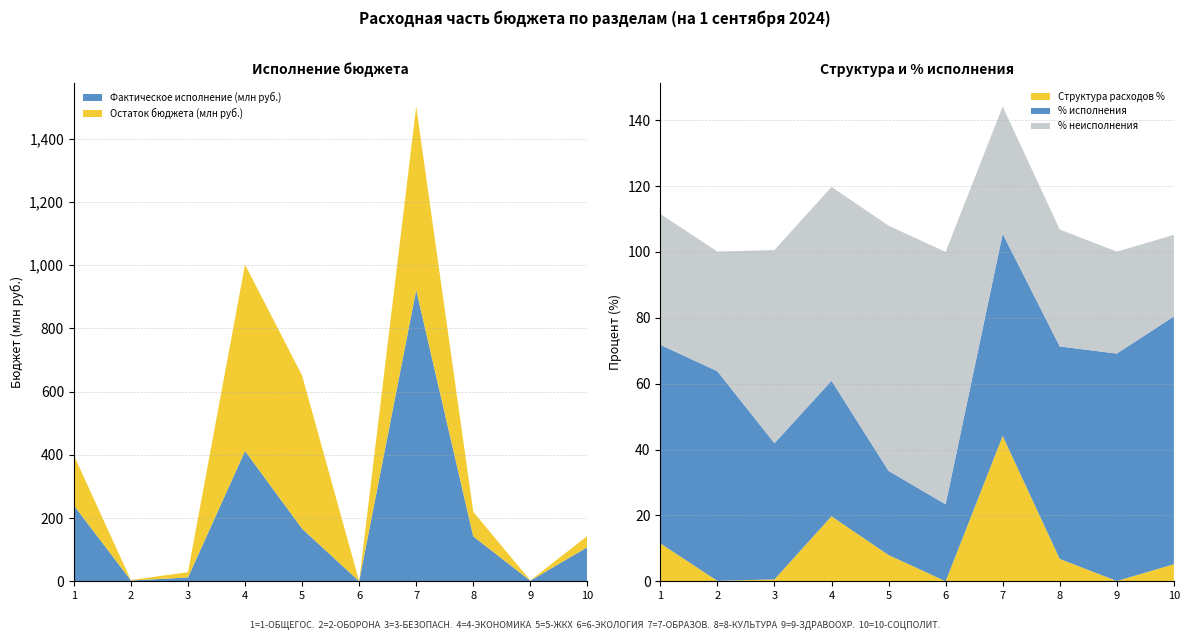

Reading left to right, what are all the values shown in this chart?

Утверждено в бюджете: ОБЩЕГОСУДАРСТВЕННЫЕ ВОПРОСЫ=399001.3	НАЦИОНАЛЬНАЯ ОБОРОНА=4003.0	НАЦИОНАЛЬНАЯ БЕЗОПАСНОСТЬ=28782.4	НАЦИОНАЛЬНАЯ ЭКОНОМИКА=1002156.5	ЖИЛИЩНО-КОММУНАЛЬНОЕ ХОЗЯЙСТВО=651129.2	ОХРАНА ОКРУЖАЮЩЕЙ СРЕДЫ=428.3	ОБРАЗОВАНИЕ=1502097.7	КУЛЬТУРА, КИНЕМАТОГРАФИЯ=219860.5	ЗДРАВООХРАНЕНИЕ=2662.8	СОЦИАЛЬНАЯ ПОЛИТИКА=143520.7
Фактическое исполнение: ОБЩЕГОСУДАРСТВЕННЫЕ ВОПРОСЫ=240483.5	НАЦИОНАЛЬНАЯ ОБОРОНА=2547.7	НАЦИОНАЛЬНАЯ БЕЗОПАСНОСТЬ=11896.8	НАЦИОНАЛЬНАЯ ЭКОНОМИКА=412206.8	ЖИЛИЩНО-КОММУНАЛЬНОЕ ХОЗЯЙСТВО=166317.1	ОХРАНА ОКРУЖАЮЩЕЙ СРЕДЫ=100.0	ОБРАЗОВАНИЕ=921378.3	КУЛЬТУРА, КИНЕМАТОГРАФИЯ=141832.0	ЗДРАВООХРАНЕНИЕ=1838.4	СОЦИАЛЬНАЯ ПОЛИТИКА=107968.5
Процентное исполнение: ОБЩЕГОСУДАРСТВЕННЫЕ ВОПРОСЫ=60.3	НАЦИОНАЛЬНАЯ ОБОРОНА=63.6	НАЦИОНАЛЬНАЯ БЕЗОПАСНОСТЬ=41.3	НАЦИОНАЛЬНАЯ ЭКОНОМИКА=41.1	ЖИЛИЩНО-КОММУНАЛЬНОЕ ХОЗЯЙСТВО=25.5	ОХРАНА ОКРУЖАЮЩЕЙ СРЕДЫ=23.3	ОБРАЗОВАНИЕ=61.3	КУЛЬТУРА, КИНЕМАТОГРАФИЯ=64.5	ЗДРАВООХРАНЕНИЕ=69.0	СОЦИАЛЬНАЯ ПОЛИТИКА=75.2
Структура расходов %: ОБЩЕГОСУДАРСТВЕННЫЕ ВОПРОСЫ=11.5	НАЦИОНАЛЬНАЯ ОБОРОНА=0.1	НАЦИОНАЛЬНАЯ БЕЗОПАСНОСТЬ=0.6	НАЦИОНАЛЬНАЯ ЭКОНОМИКА=19.7	ЖИЛИЩНО-КОММУНАЛЬНОЕ ХОЗЯЙСТВО=8.0	ОХРАНА ОКРУЖАЮЩЕЙ СРЕДЫ=0.0	ОБРАЗОВАНИЕ=44.1	КУЛЬТУРА, КИНЕМАТОГРАФИЯ=6.8	ЗДРАВООХРАНЕНИЕ=0.1	СОЦИАЛЬНАЯ ПОЛИТИКА=5.2